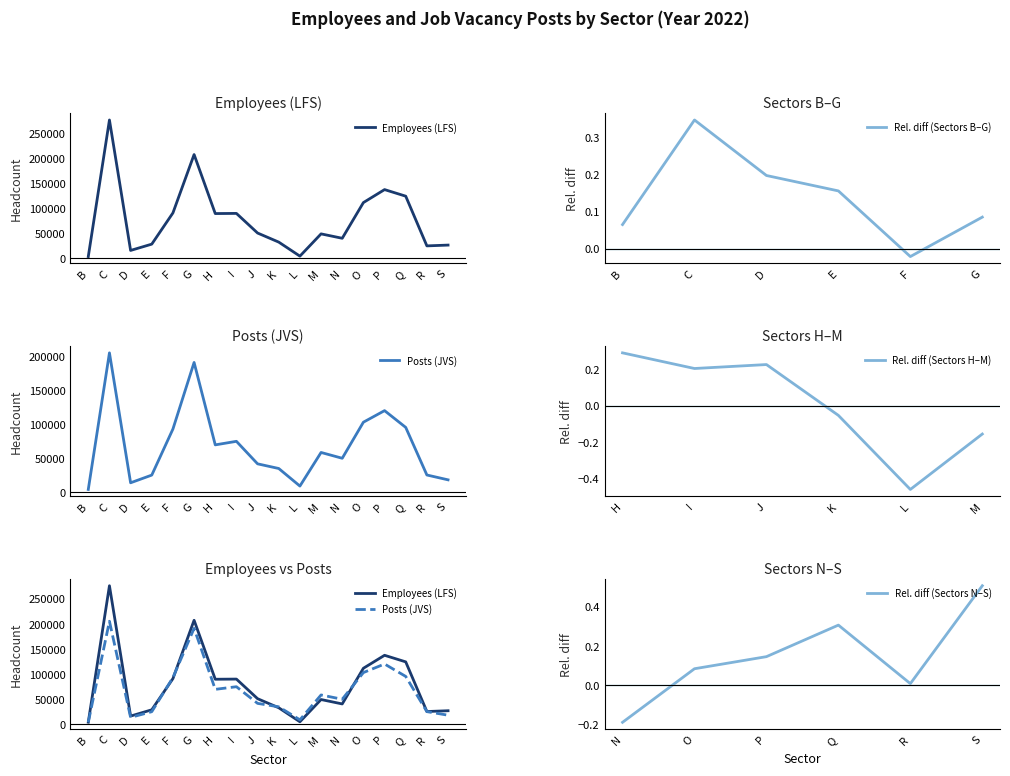

How many data points in Employees (LFS) are less than 50564?

9